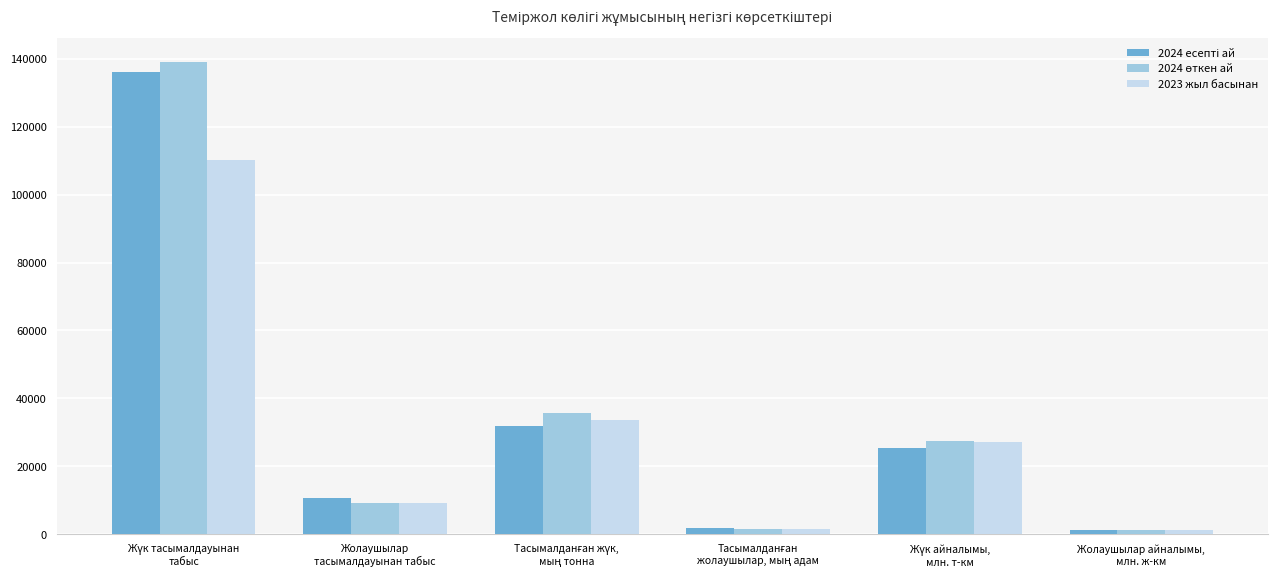

What is the sum of all 2023 жыл басынан values?

182904.9